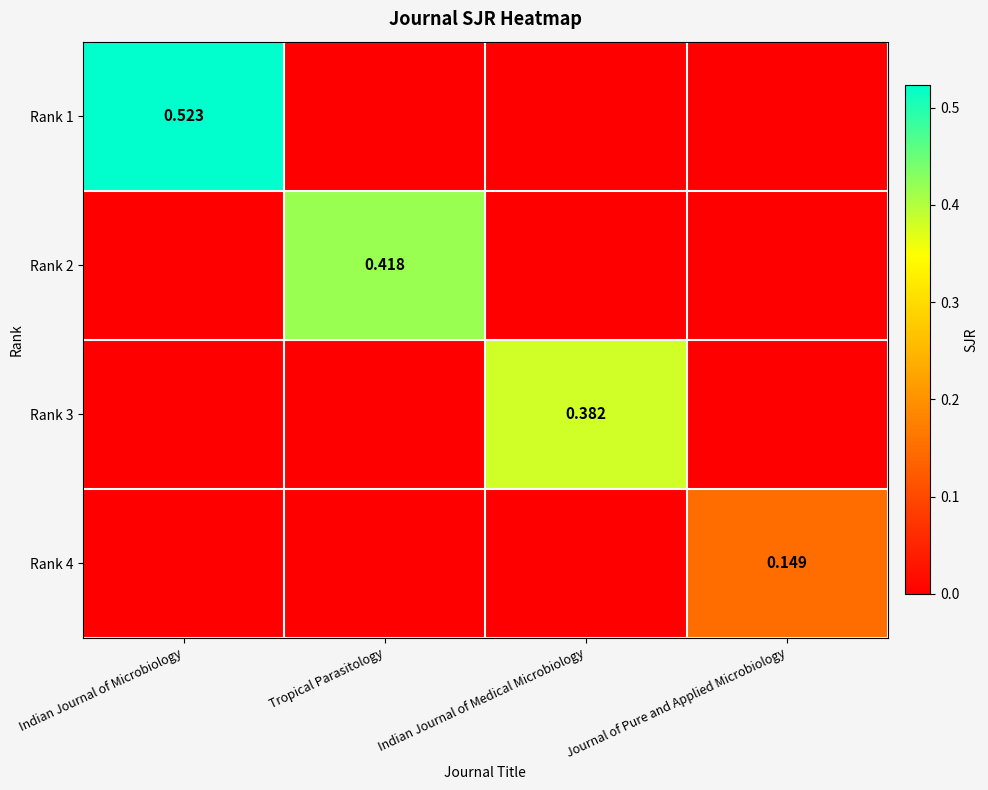

The Rank 3 series shows 0.0 at Indian Journal of Microbiology. True or false?

True